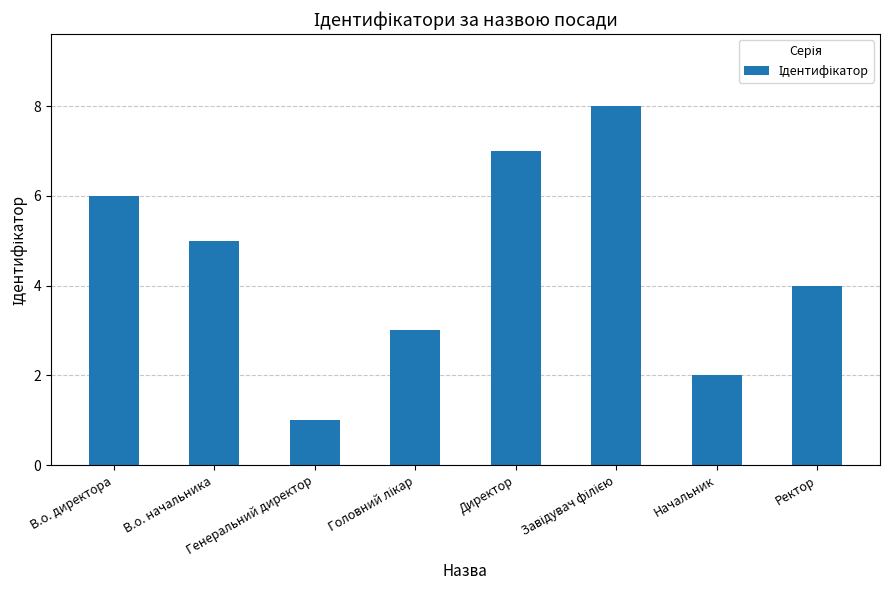

The chart shows a value of 5 at В.о. начальника. True or false?

True